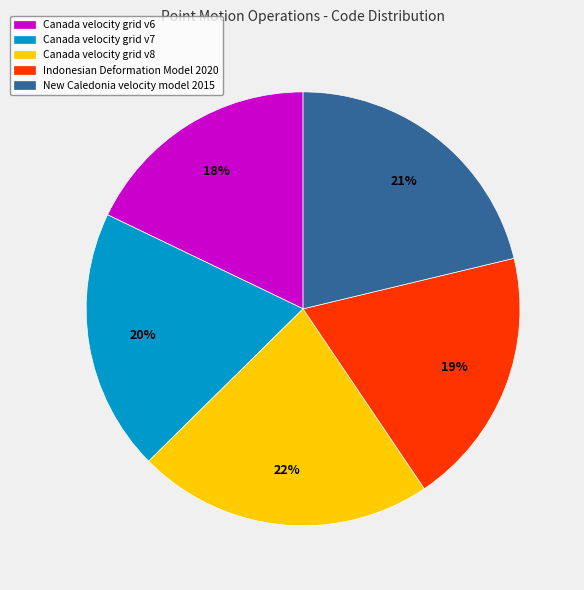

Count the number of slices in the pie.

5